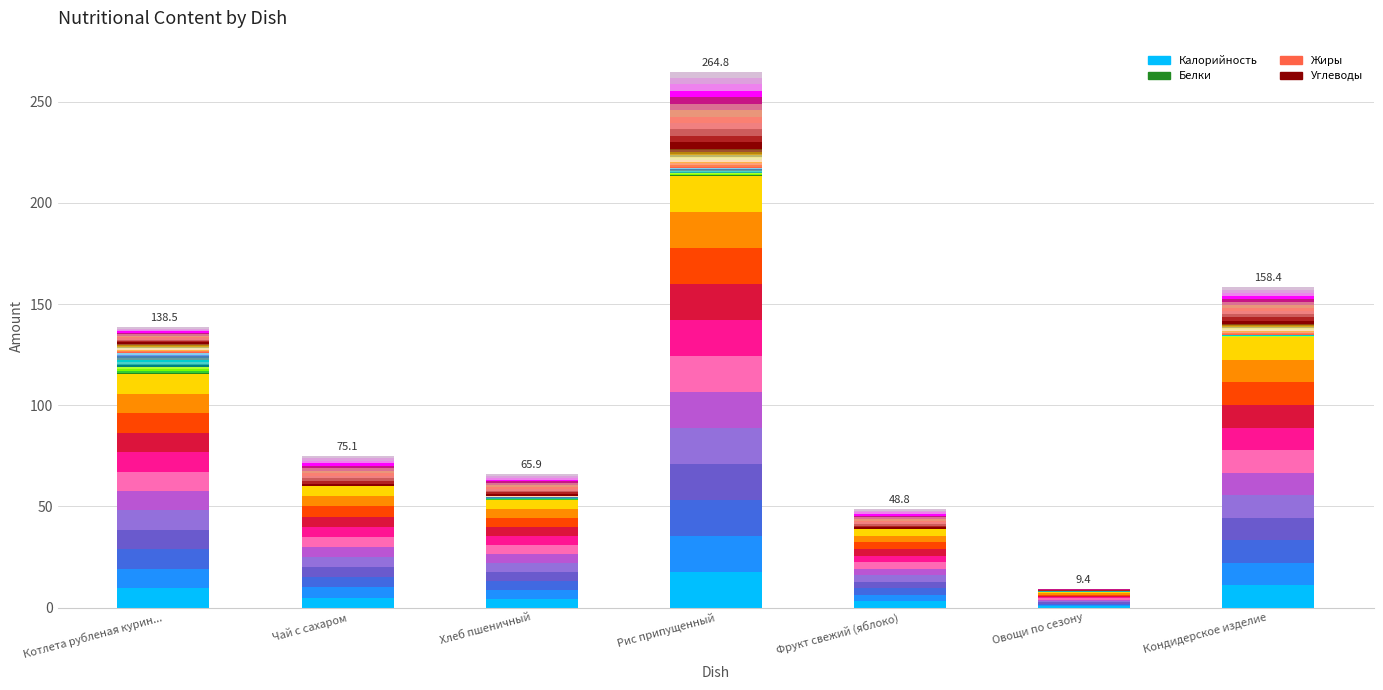

What is the label of the 4th bar from the left?

Рис припущенный